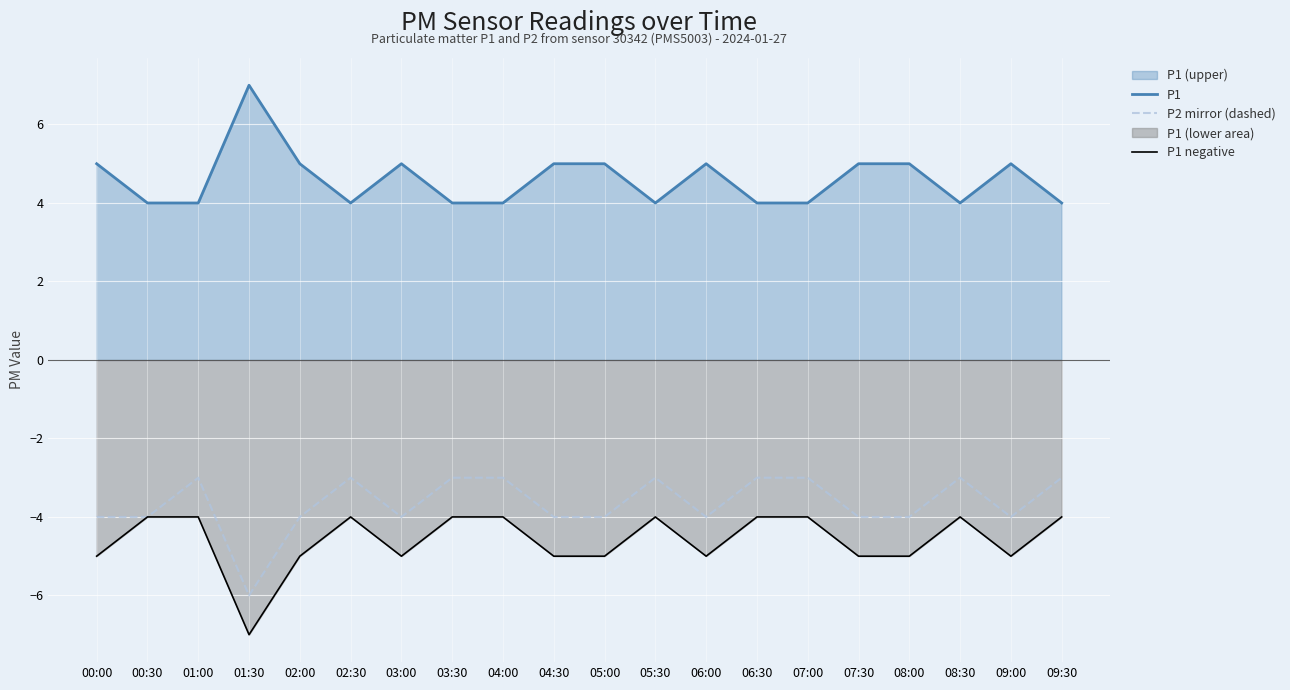

At which label is P2 mirror (dashed) closest to -4?

00:00